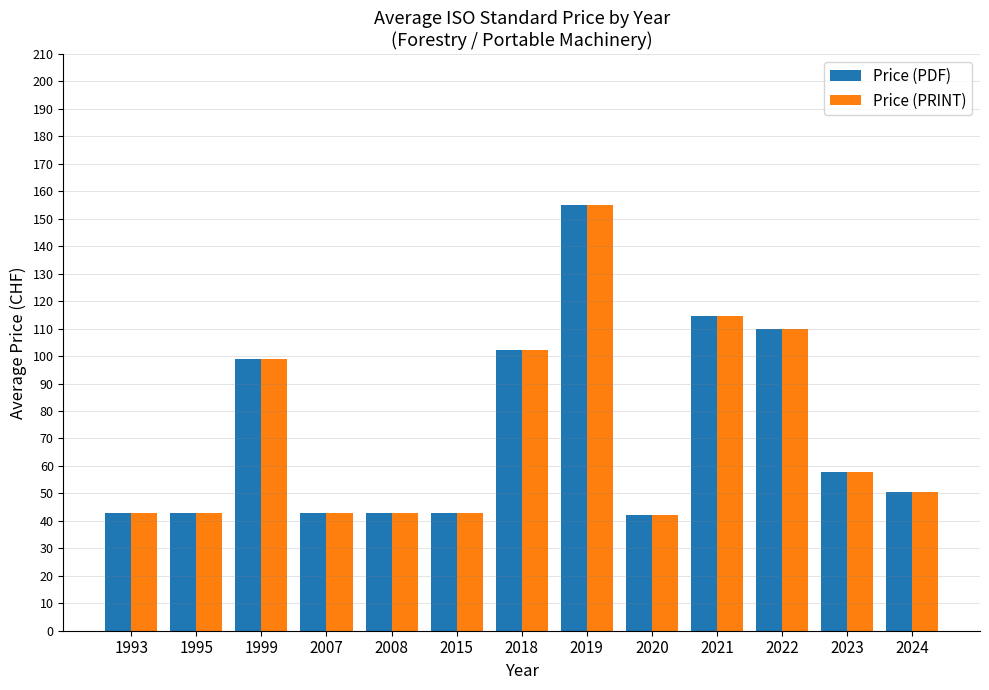

Reading left to right, transcribe all the data shown in this chart.

Price (PDF): 43.0	43.0	99.0	43.0	43.0	43.0	102.3	155.0	42.0	114.6	110.0	57.7	50.3
Price (PRINT): 43.0	43.0	99.0	43.0	43.0	43.0	102.3	155.0	42.0	114.6	110.0	57.7	50.3